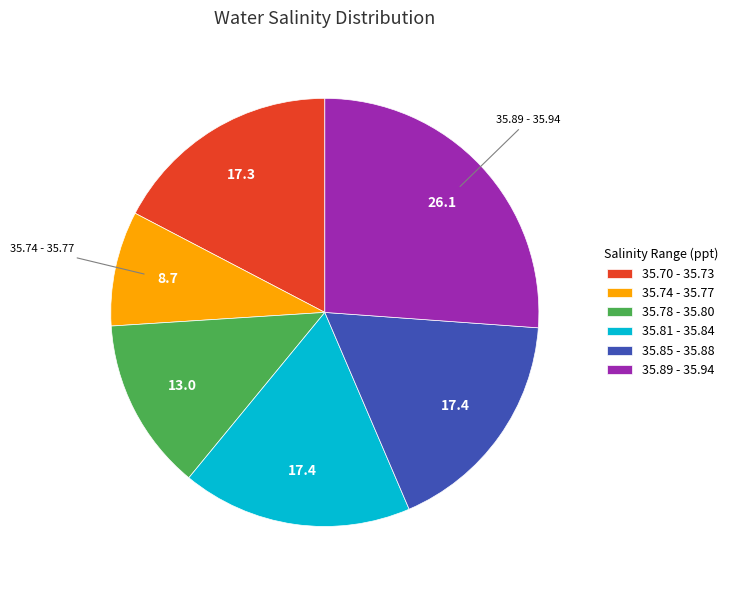

True or false: 35.81 - 35.84 accounts for 17% of the total.

True